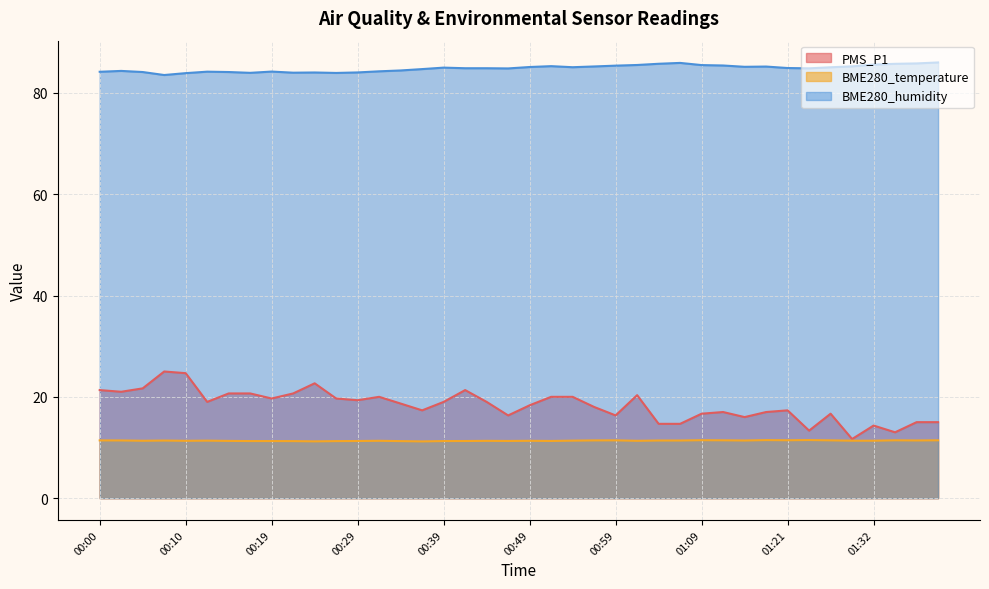

The PMS_P1 series shows 6.3 at 00:12. True or false?

False